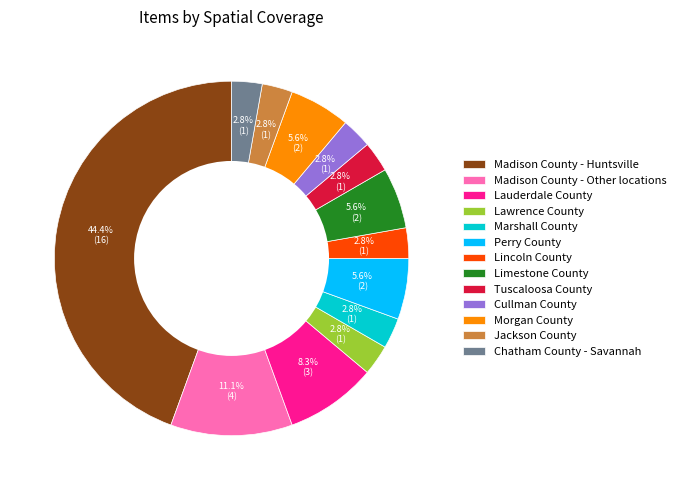

Count the number of slices in the pie.

13